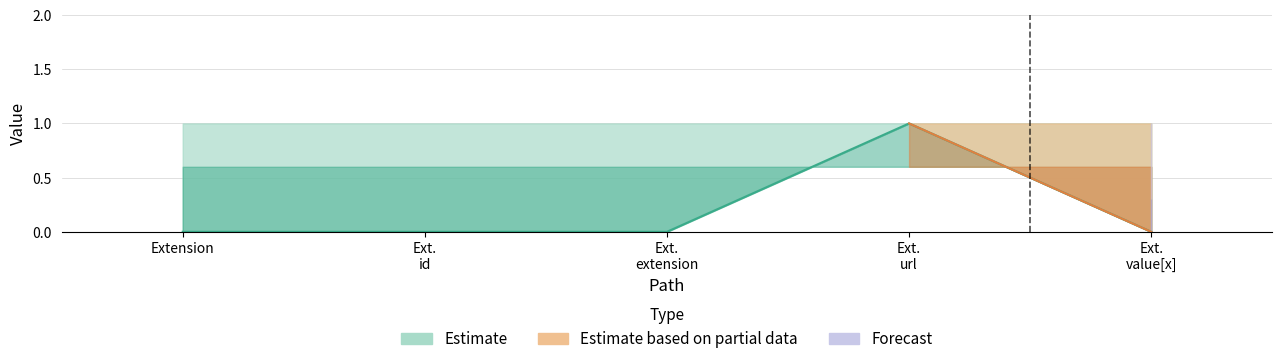

True or false: the data shows 0 at Ext. value[x].

True